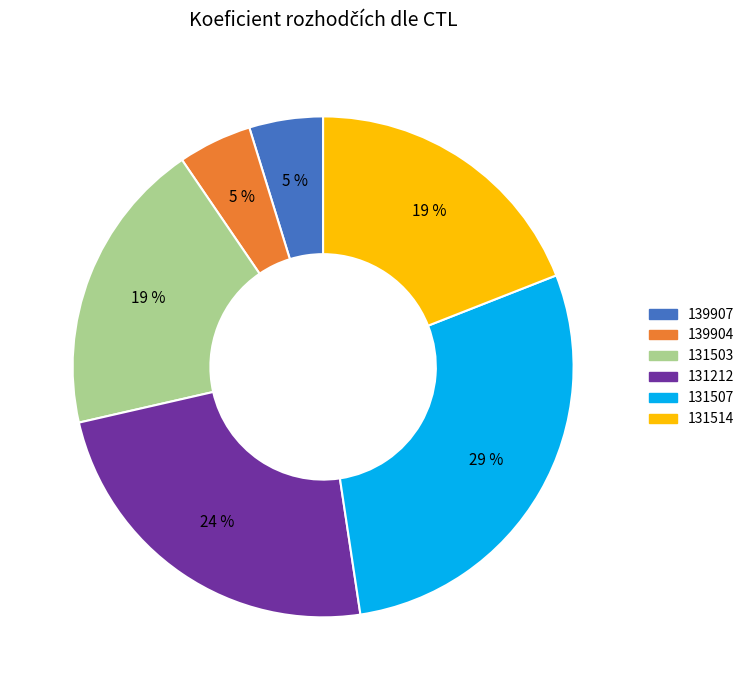

Between 131507 and 131503, which is larger?

131507